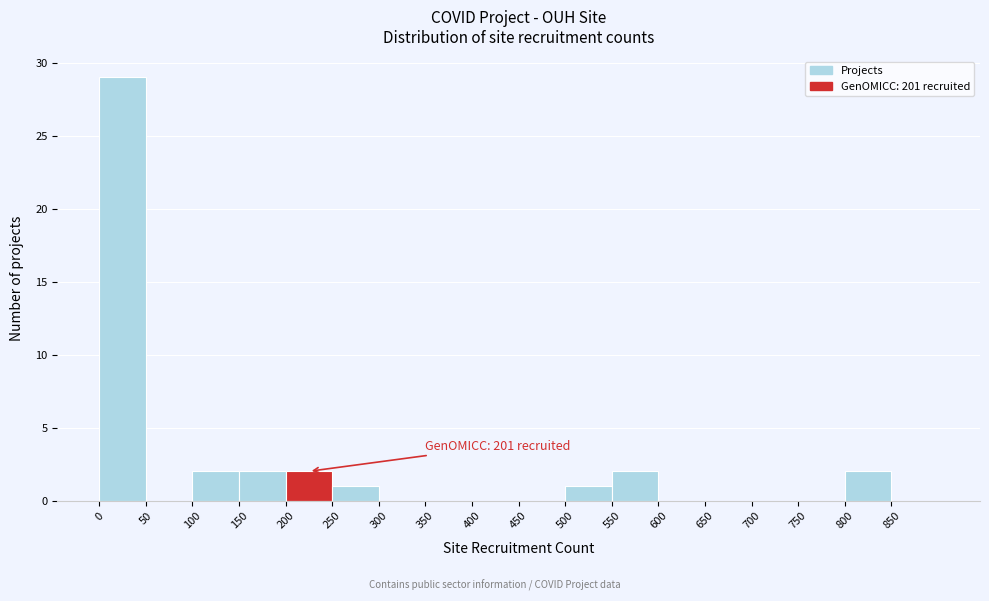

Which range on the x-axis has the tallest bar?

0 to 50